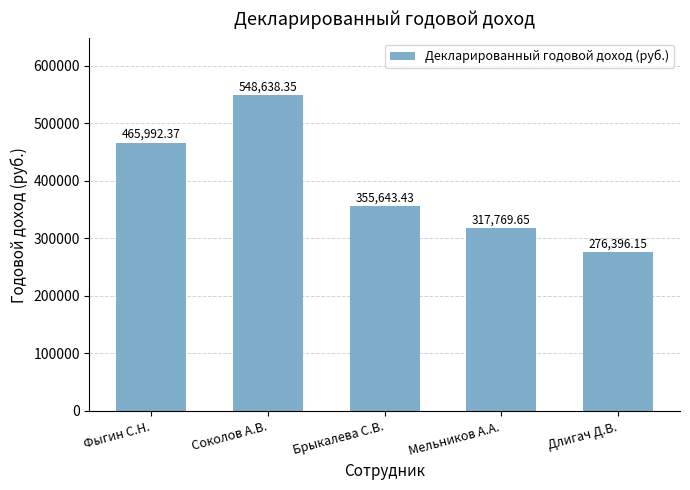

What is the sum of the values at Соколов А.В. and Фыгин С.Н.?

1014630.7